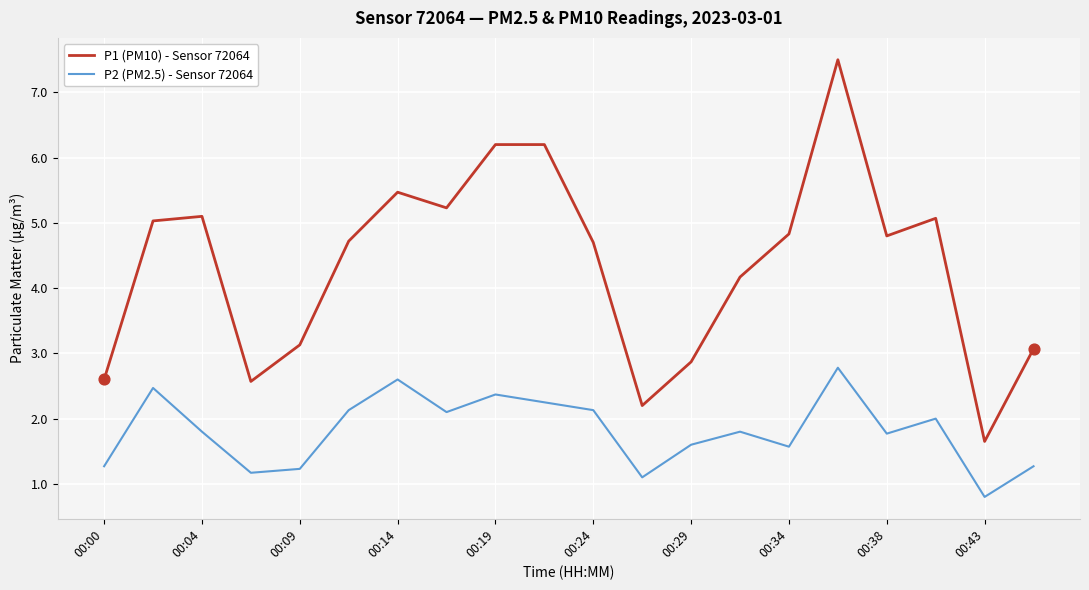

Which series has the largest range (max minus min)?

P1 (PM10) - Sensor 72064